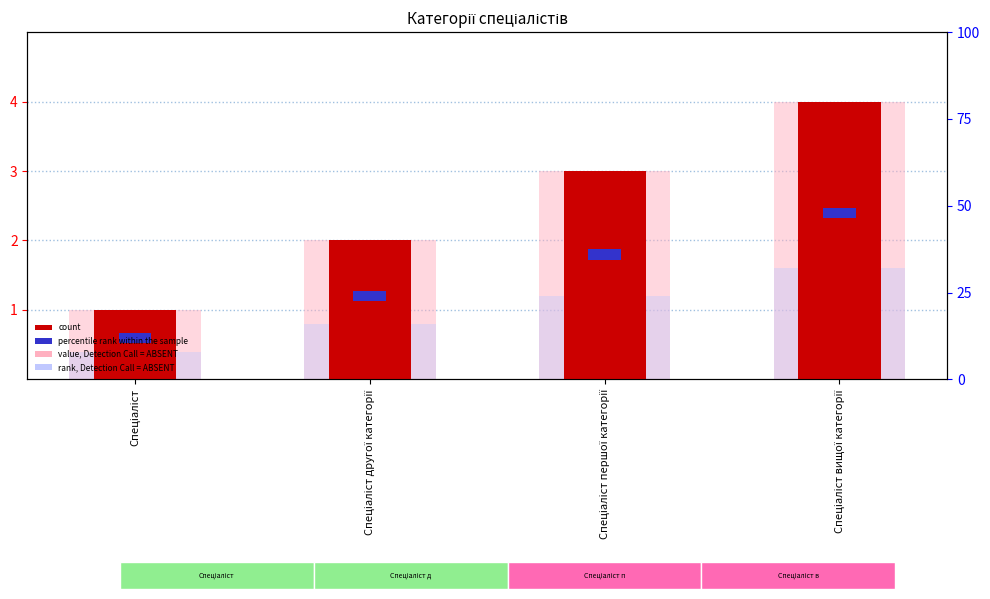

At which label is Назва (ABSENT rank) closest to 1?

Спеціаліст другої категорії